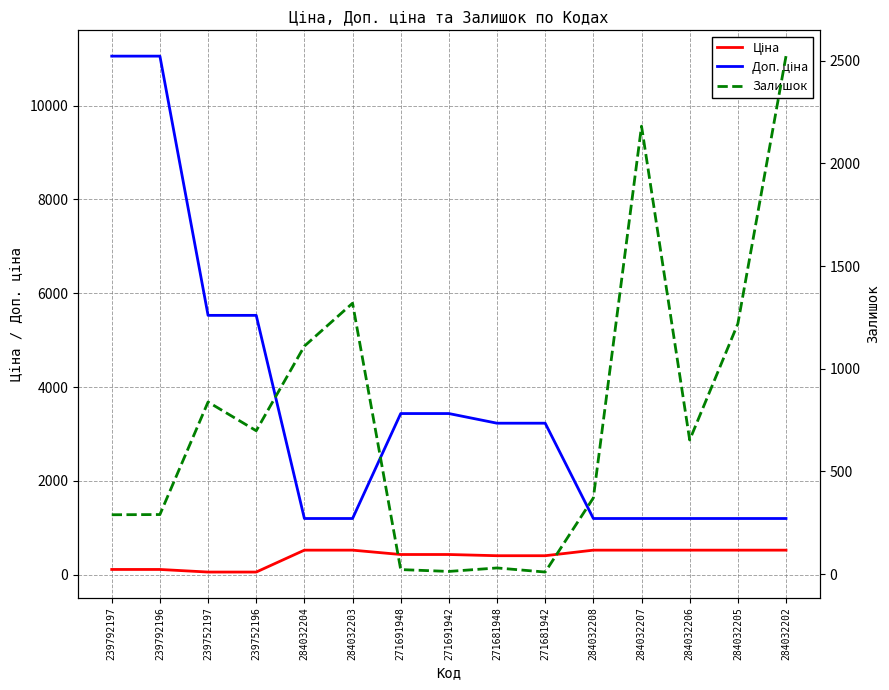

Rank the categories by Залишок value from lowest to highest.

271681942, 271691942, 271691948, 271681948, 239792197, 239792196, 284032208, 284032206, 239752196, 239752197, 284032204, 284032205, 284032203, 284032207, 284032202